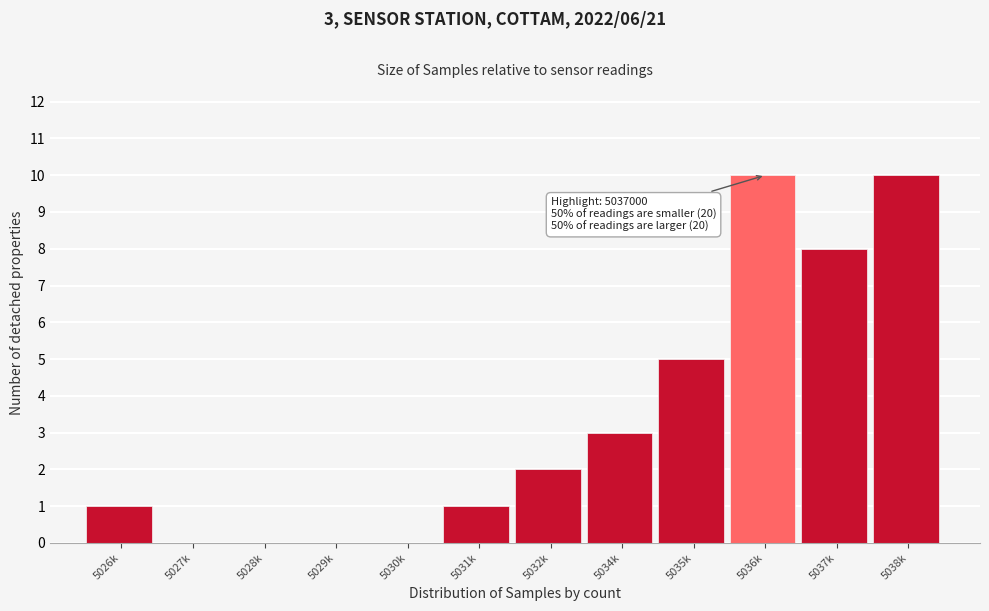

Reading right to left, extract all data points from this chart.

5038k=10	5037k=8	5036k=10	5035k=5	5034k=3	5032k=2	5031k=1	5030k=0	5029k=0	5028k=0	5027k=0	5026k=1